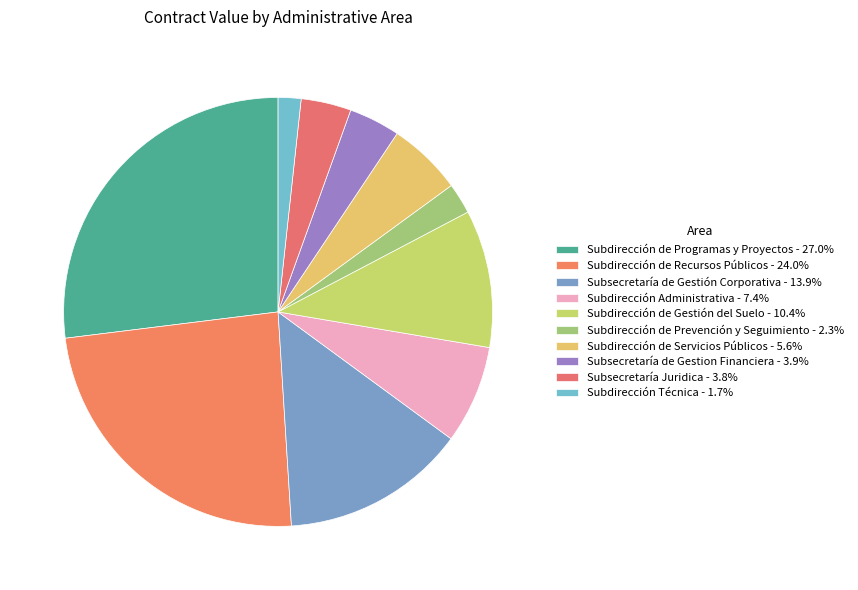

What is the largest slice in the pie chart?

Subdirección de Programas y Proyectos